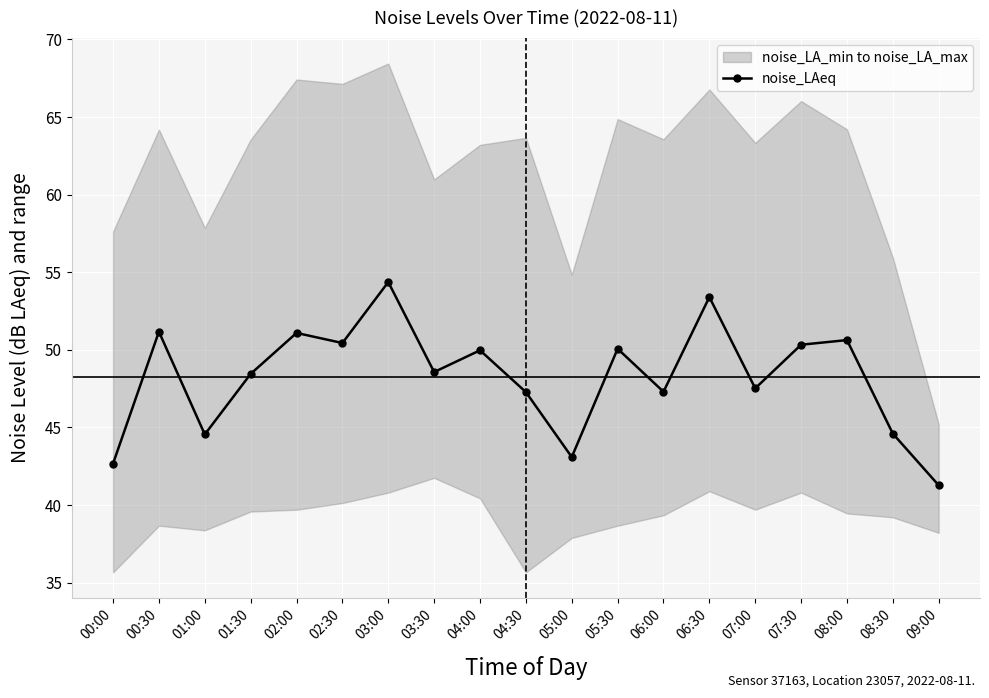

Rank the categories by value from highest to lowest.

03:00, 06:30, 00:30, 02:00, 08:00, 02:30, 07:30, 05:30, 04:00, 03:30, 01:30, 07:00, 06:00, 04:30, 08:30, 01:00, 05:00, 00:00, 09:00